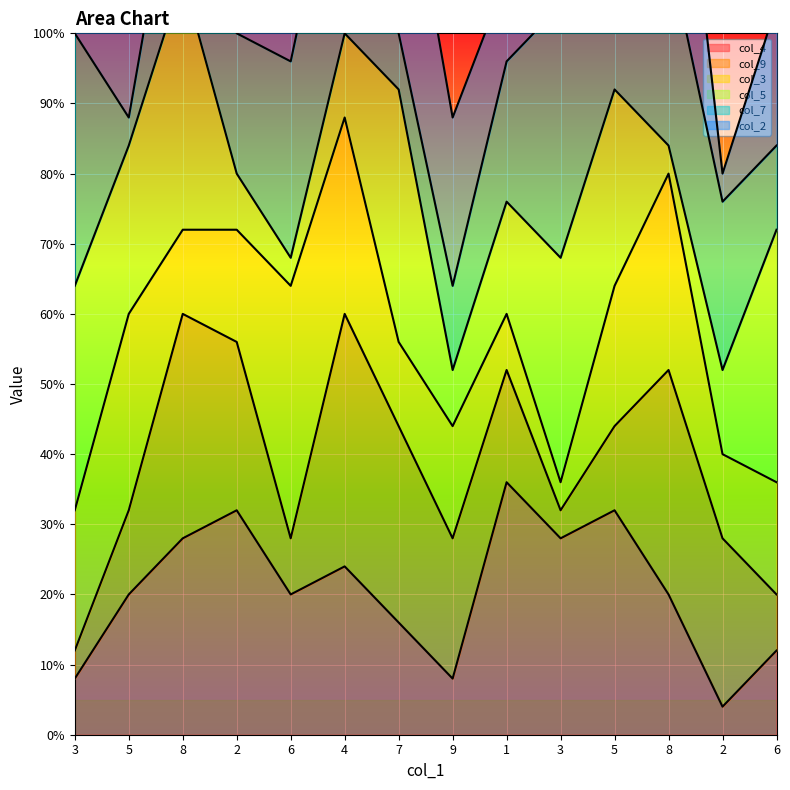

Between 1 and 8, which series saw the biggest shift?

col_2